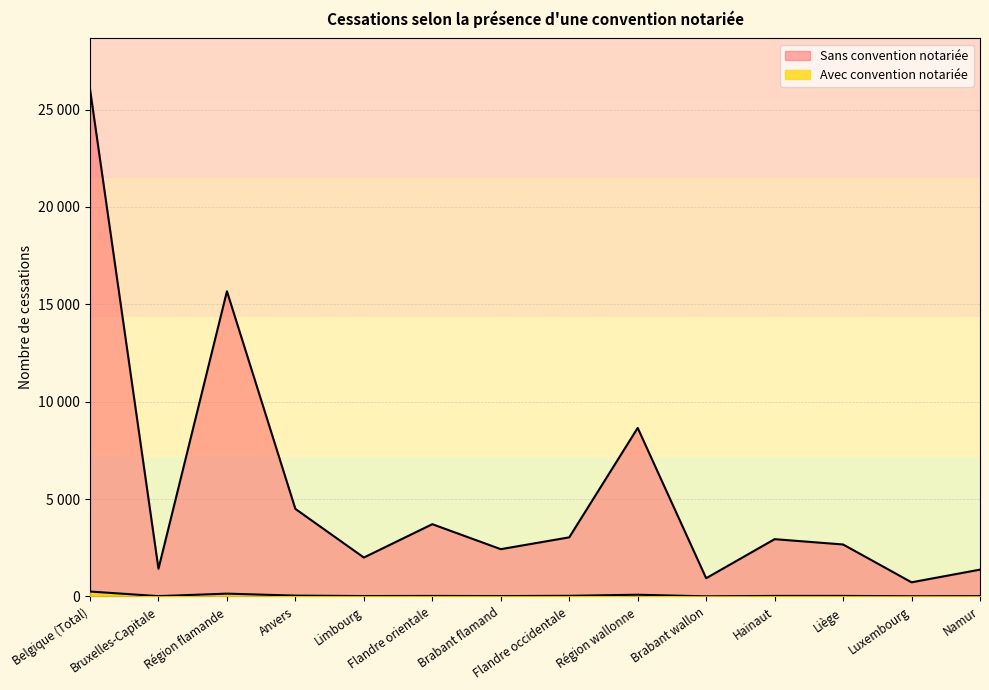

Reading left to right, extract all data points from this chart.

Sans convention notariée: Belgique (Total)=26048	Bruxelles-Capitale=1422	Région flamande=15669	Anvers=4495	Limbourg=1999	Flandre orientale=3711	Brabant flamand=2428	Flandre occidentale=3036	Région wallonne=8653	Brabant wallon=937	Hainaut=2942	Liège=2669	Luxembourg=727	Namur=1378
Avec convention notariée: Belgique (Total)=253	Bruxelles-Capitale=17	Région flamande=145	Anvers=43	Limbourg=22	Flandre orientale=27	Brabant flamand=20	Flandre occidentale=33	Région wallonne=89	Brabant wallon=7	Hainaut=27	Liège=28	Luxembourg=10	Namur=17